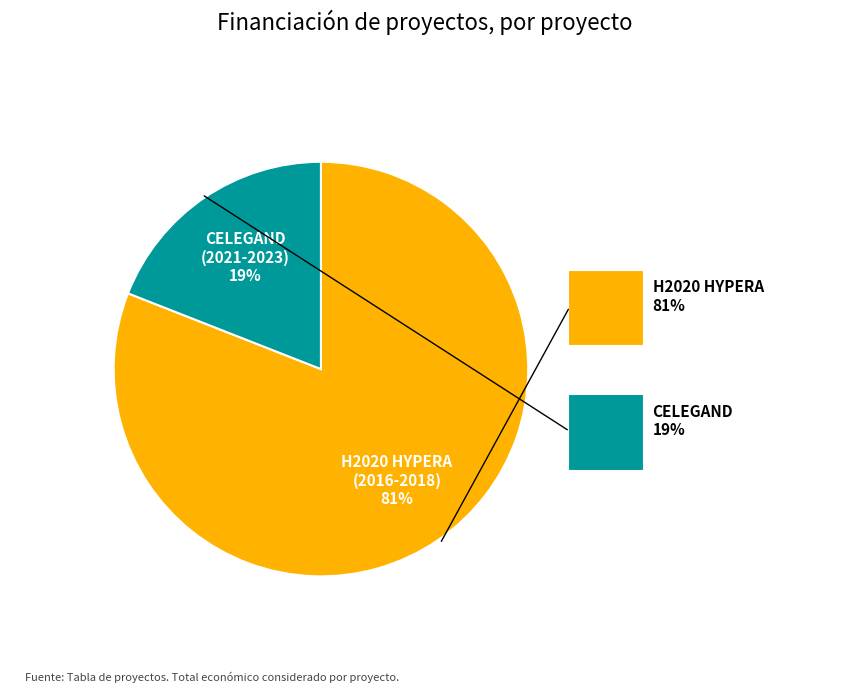

How many slices are in this pie chart?

2